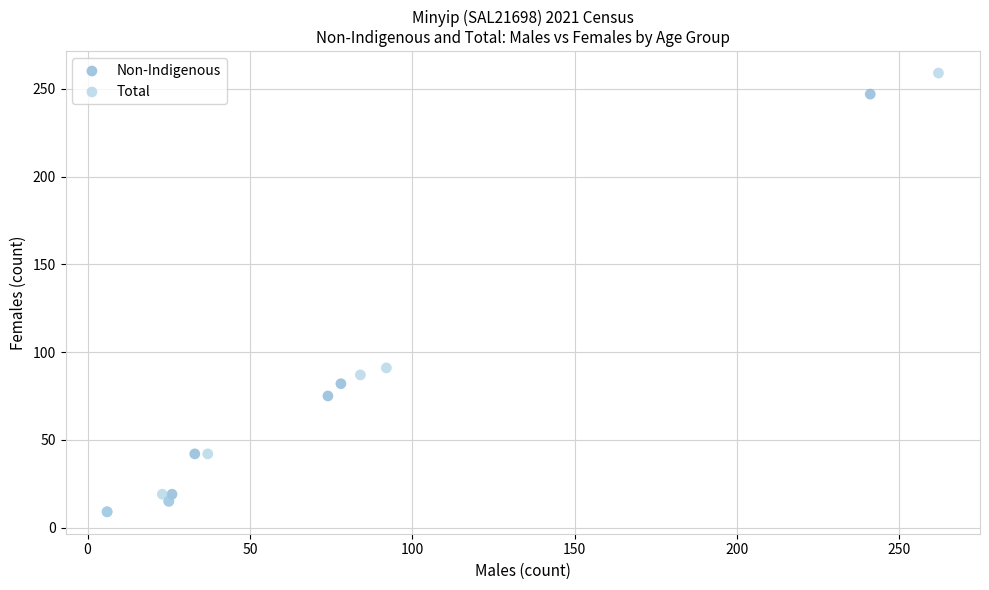

Which series has the widest spread of Y values?

Total